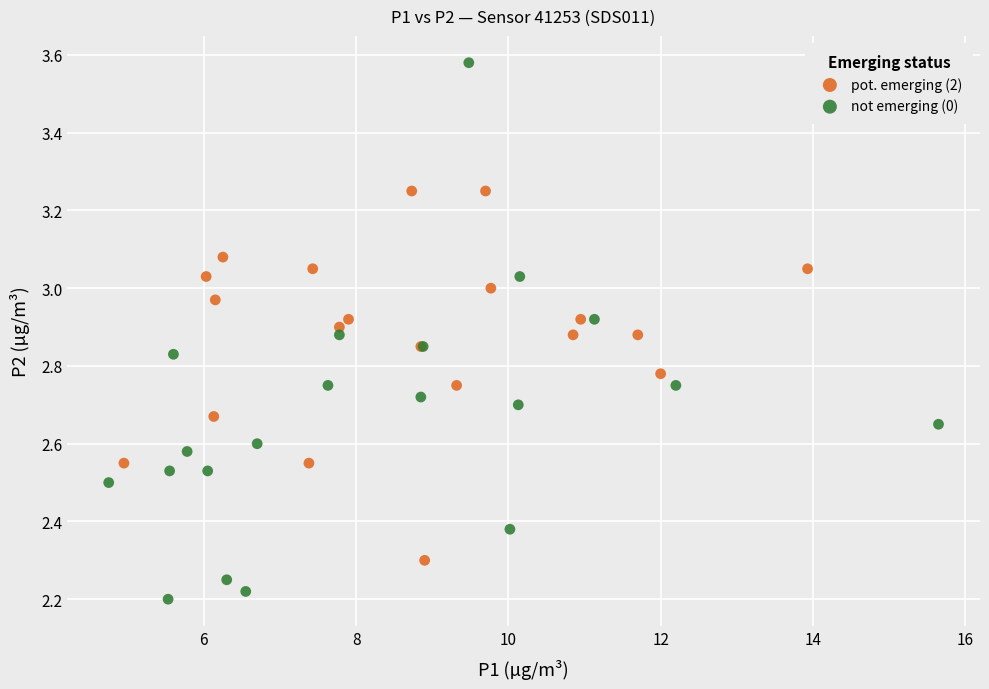

Which series contains the highest Y value?

not emerging (0)